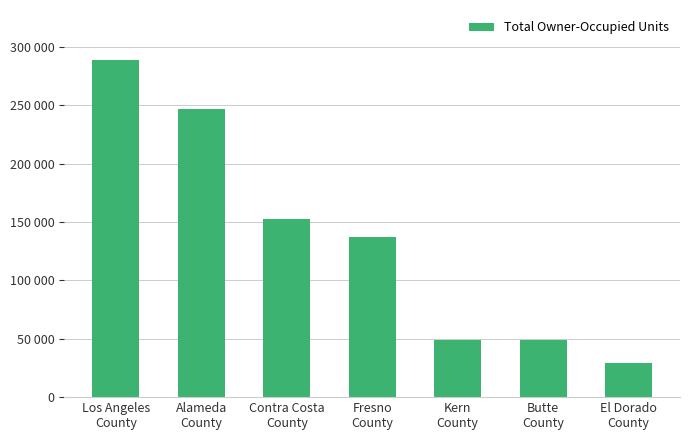

Does the chart contain stacked bars?

No